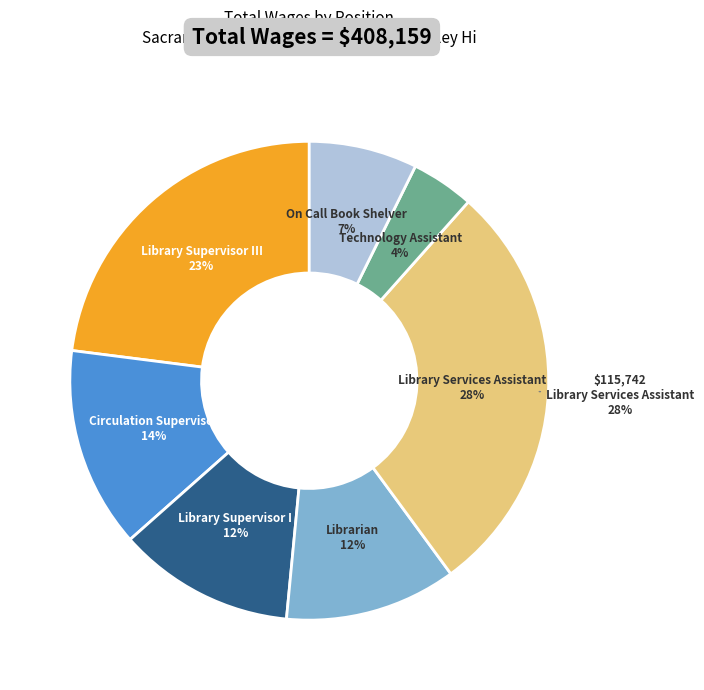

Is it true that Library Services Assistant is 36% of the pie?

False